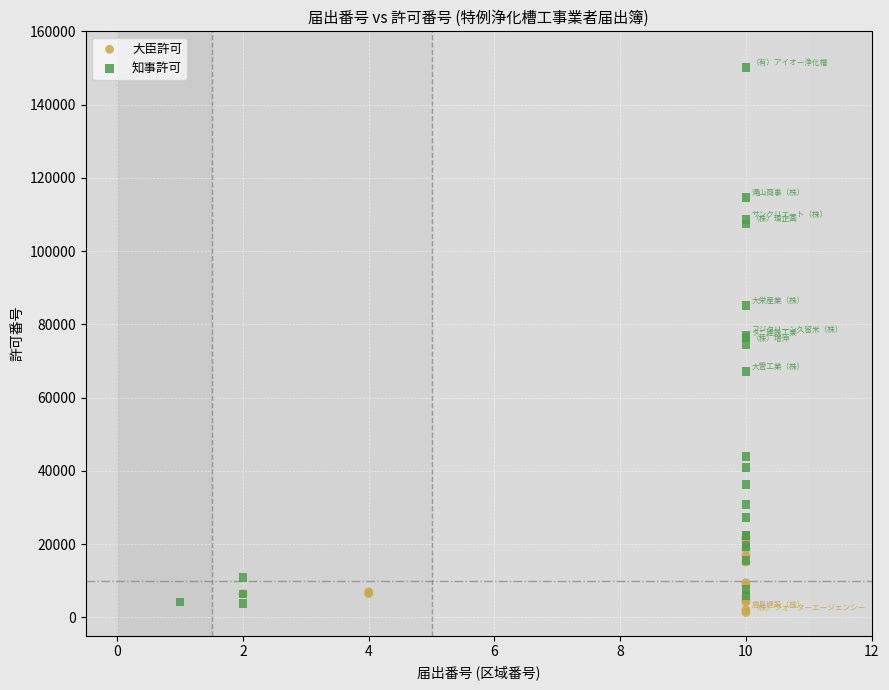

Which series contains the lowest Y value?

大臣許可